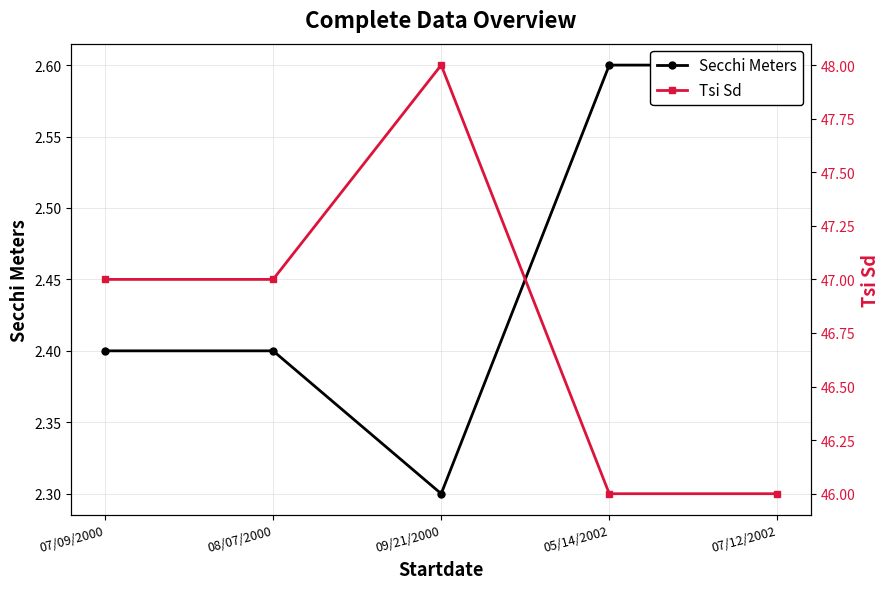

Reading left to right, extract all data points from this chart.

Secchi Meters: 07/09/2000=2.4	08/07/2000=2.4	09/21/2000=2.3	05/14/2002=2.6	07/12/2002=2.6
Tsi Sd: 07/09/2000=47.0	08/07/2000=47.0	09/21/2000=48.0	05/14/2002=46.0	07/12/2002=46.0